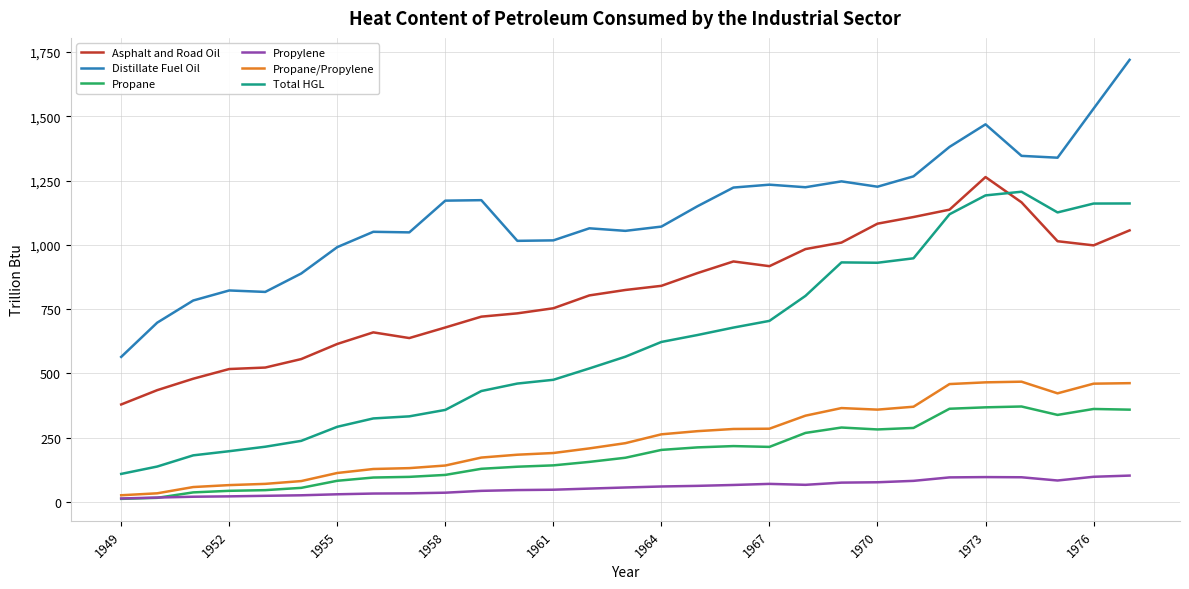

Which series has the largest total across all categories?

Distillate Fuel Oil